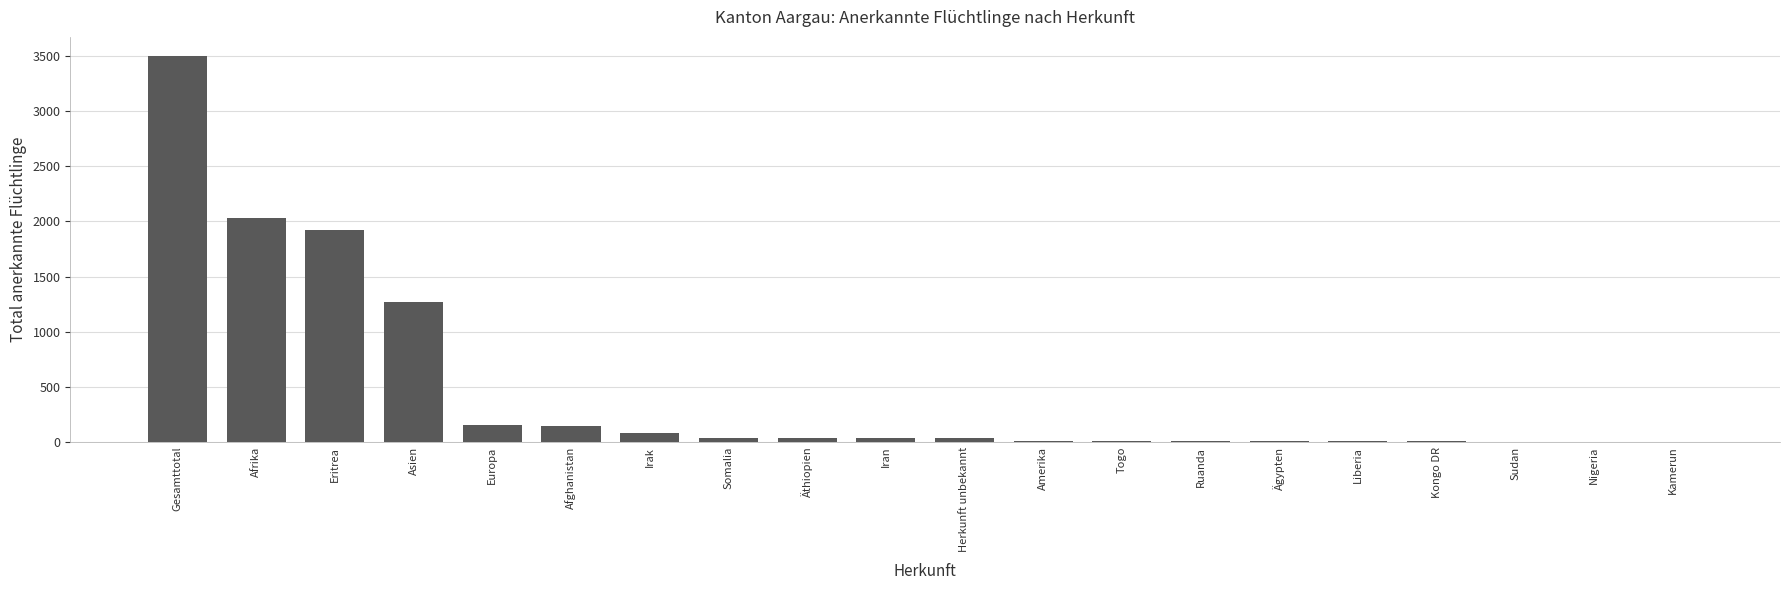

True or false: the data shows 508 at Eritrea.

False